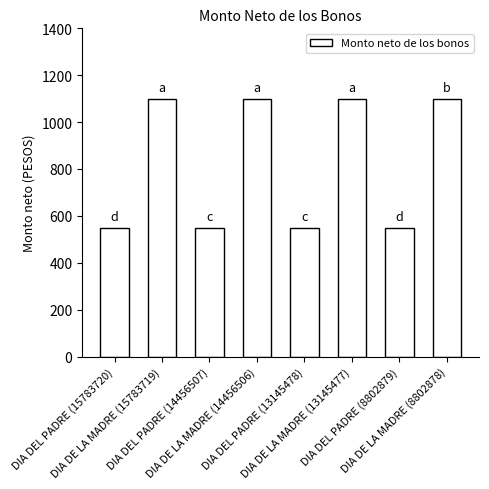

What is the difference between the second highest and minimum values?

550